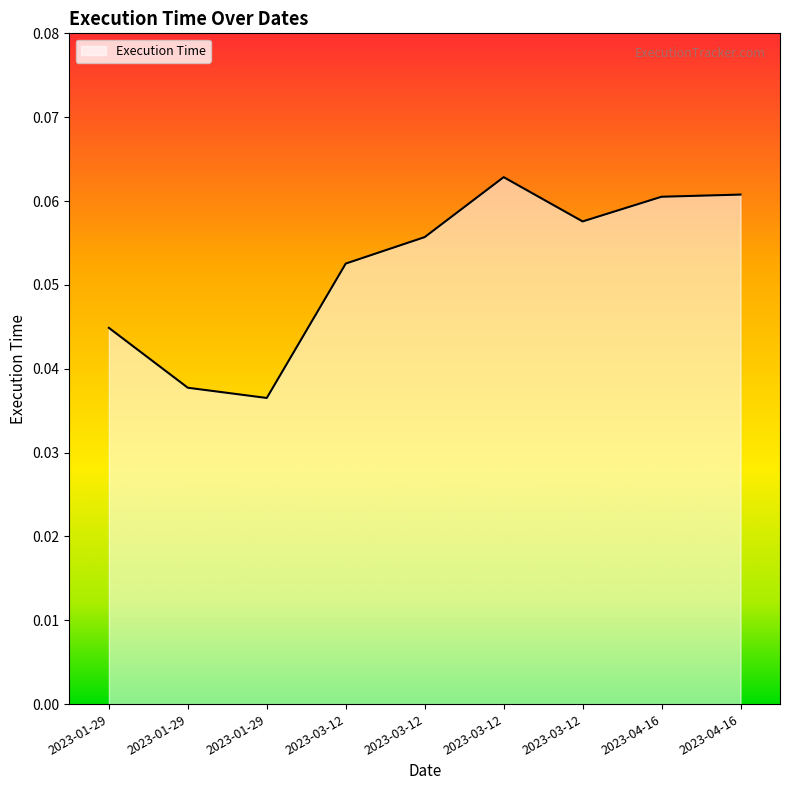

How many lines are shown in the chart?

1